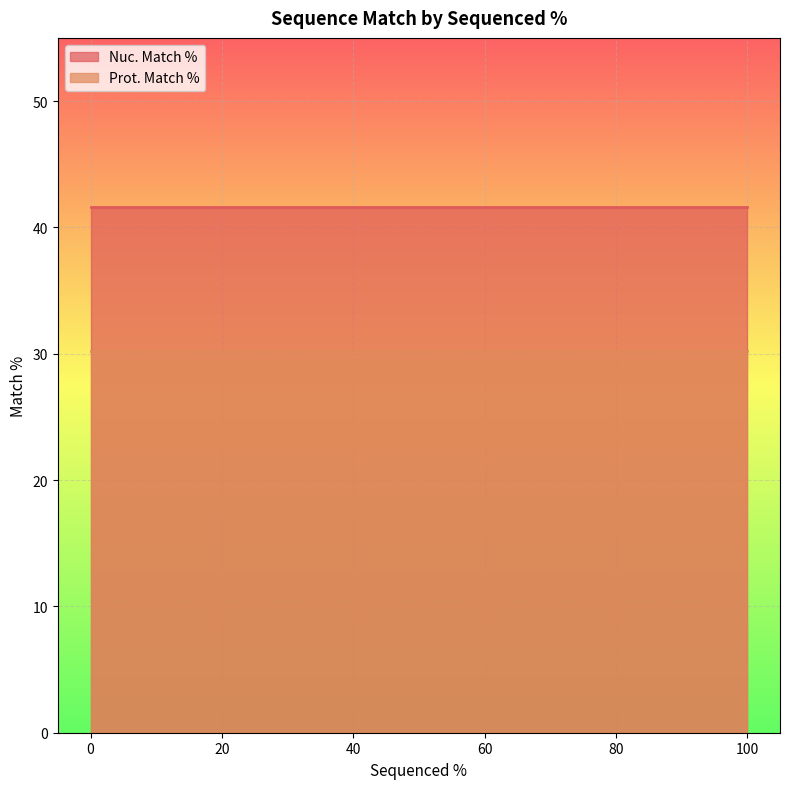

What is the total value across all series at 0?

71.8